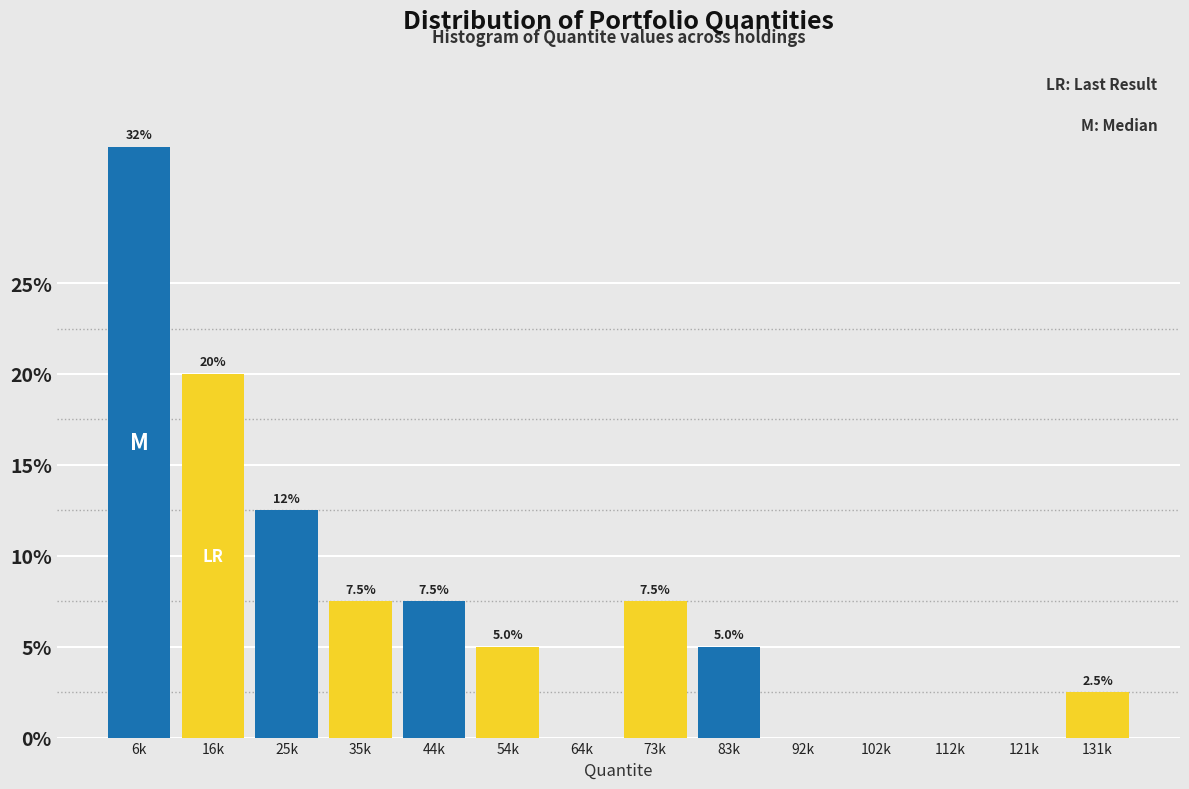

Reading left to right, transcribe all the data shown in this chart.

6k=32.5	16k=20.0	25k=12.5	35k=7.5	44k=7.5	54k=5.0	64k=0.0	73k=7.5	83k=5.0	92k=0.0	102k=0.0	112k=0.0	121k=0.0	131k=2.5